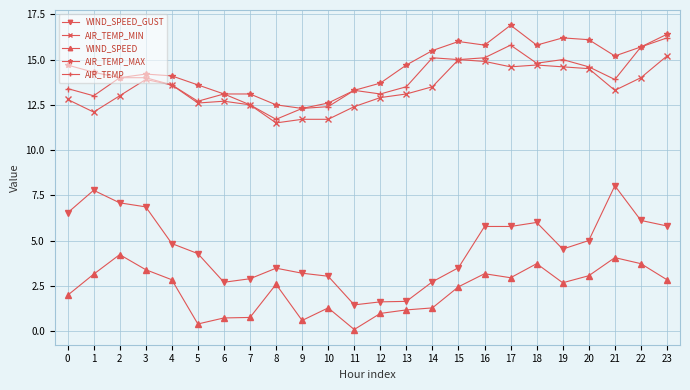

How many data points does each series have?

24